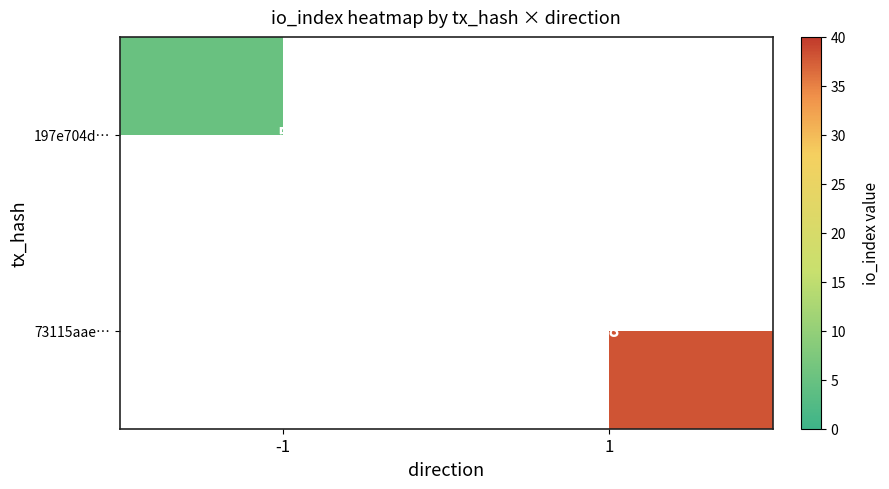

The 73115aae… series shows 38 at 1. True or false?

True